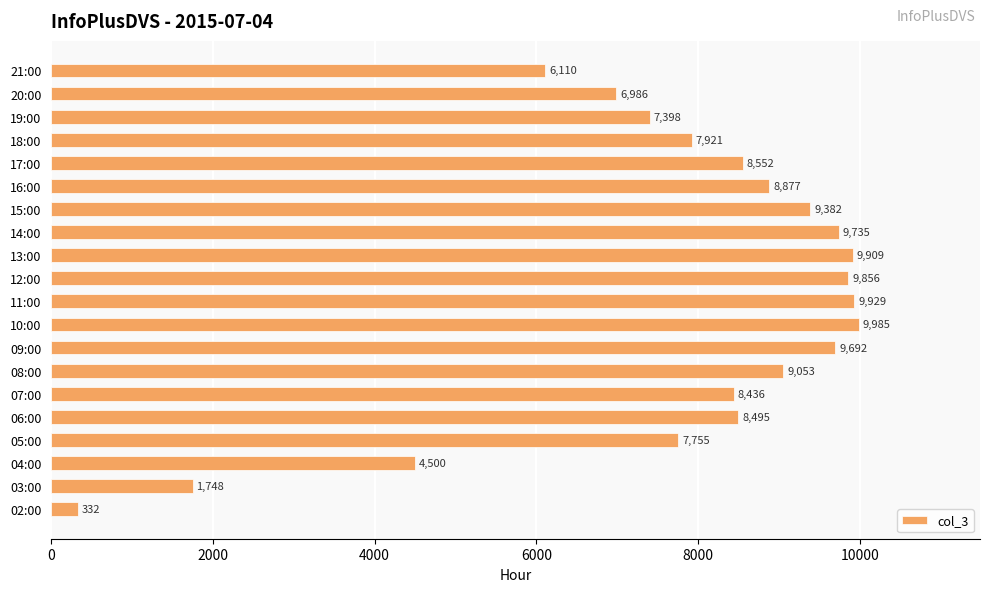

Read the value at 11:00, to the nearest 100.

9900